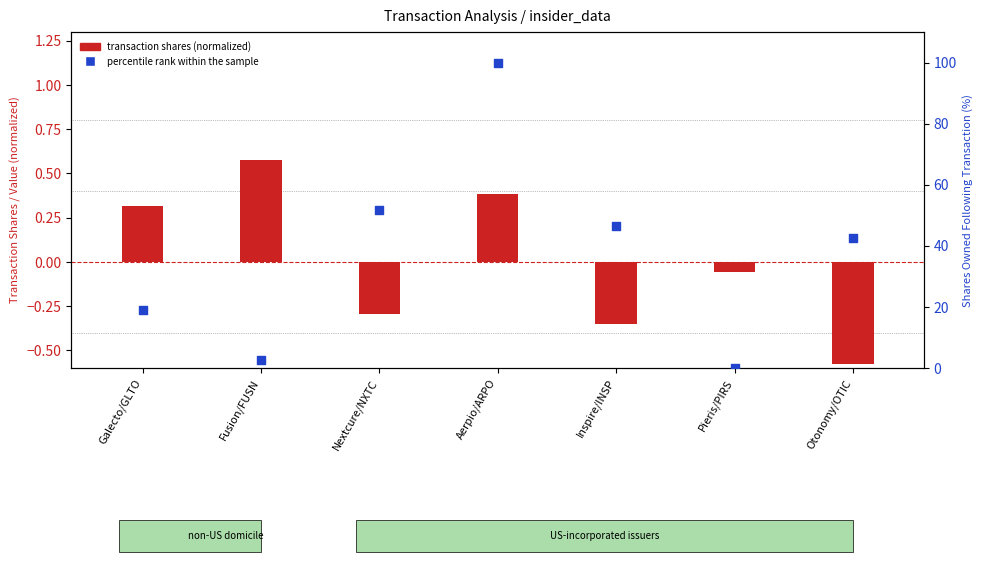

Which series contains the highest Y value?

percentile rank within the sample